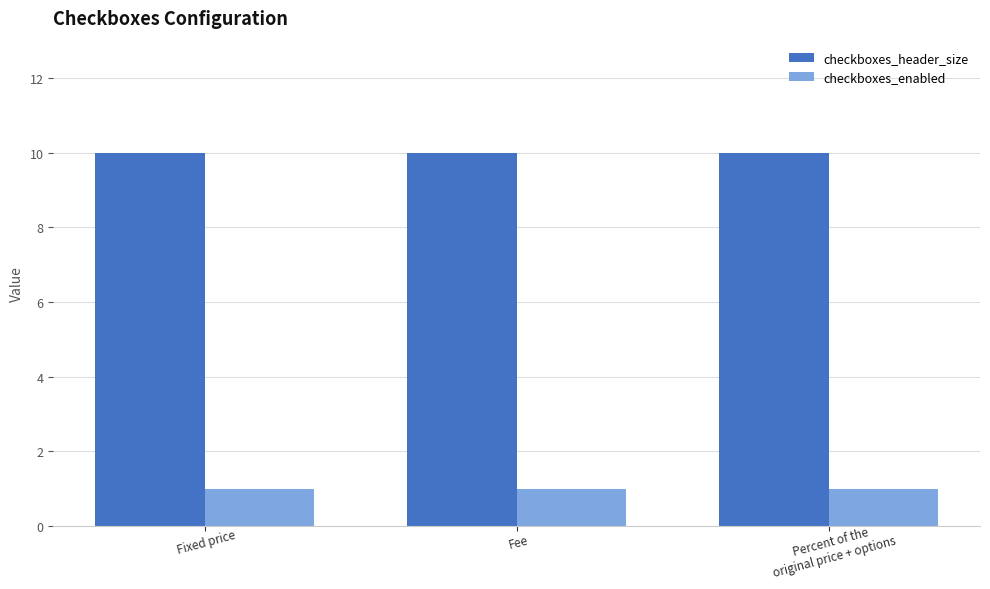

How many bars are there in each group?

2